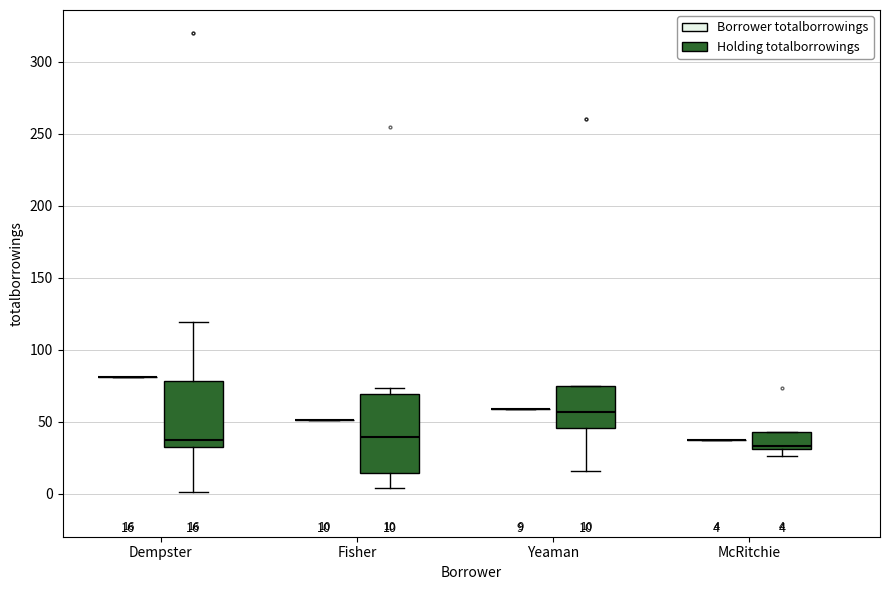

Which box is the tallest, from its lower edge to its upper edge?

Fisher (Holding totalborrowings)